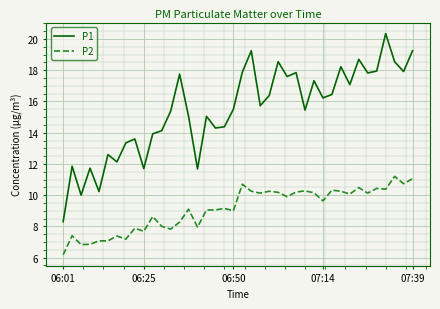

Which series has the largest total across all categories?

P1